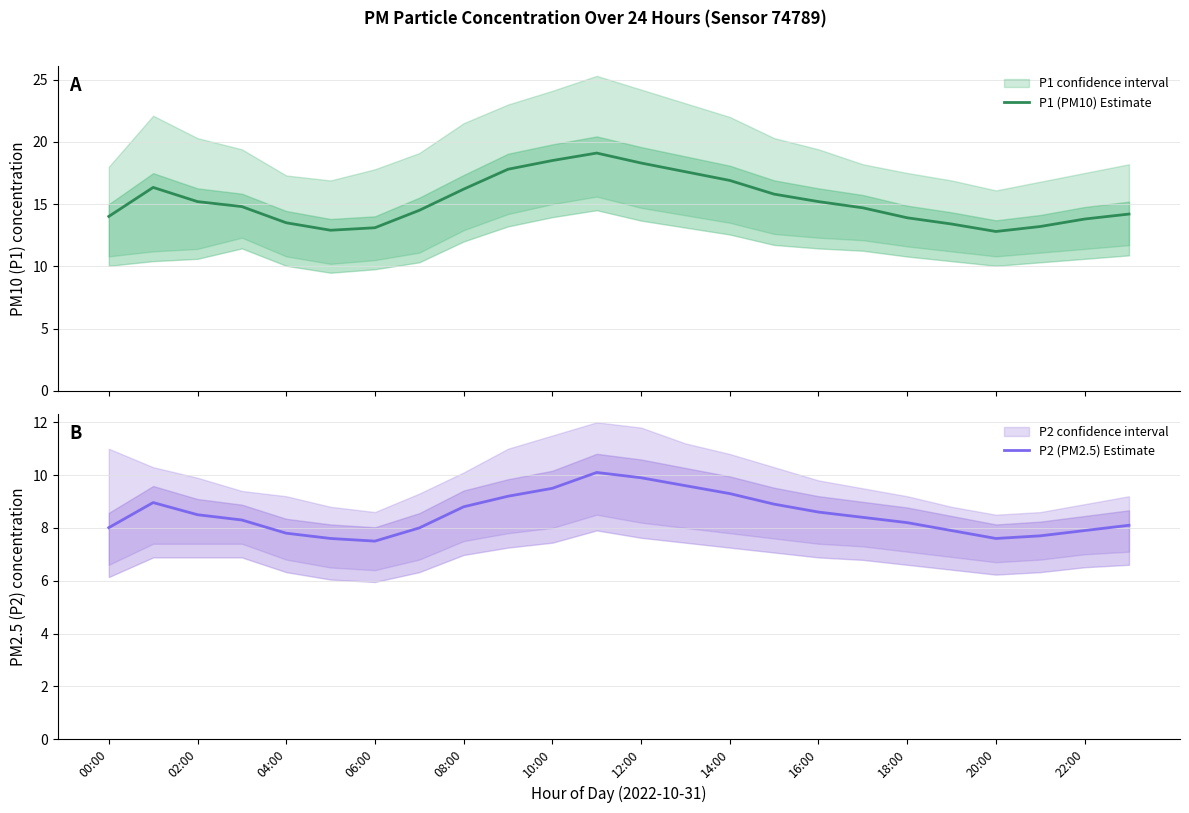

True or false: P1 (PM10) Estimate and P2 (PM2.5) Estimate intersect in this chart.

False